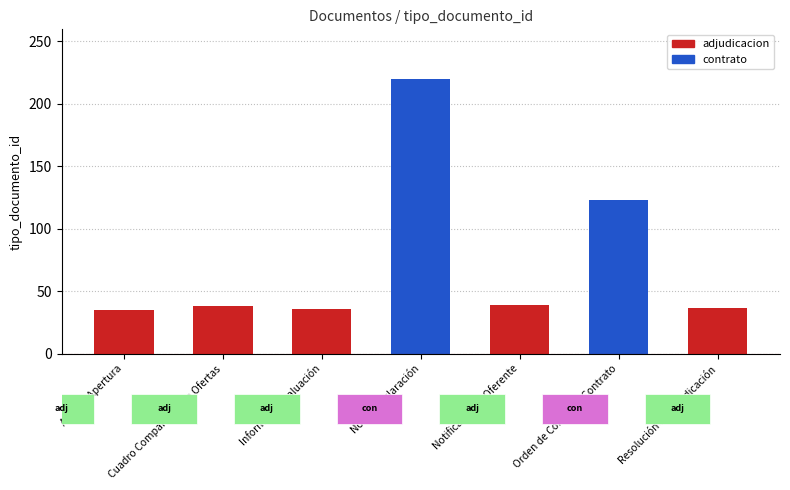

True or false: the data shows 183 at Orden de Compra o Contrato.

False